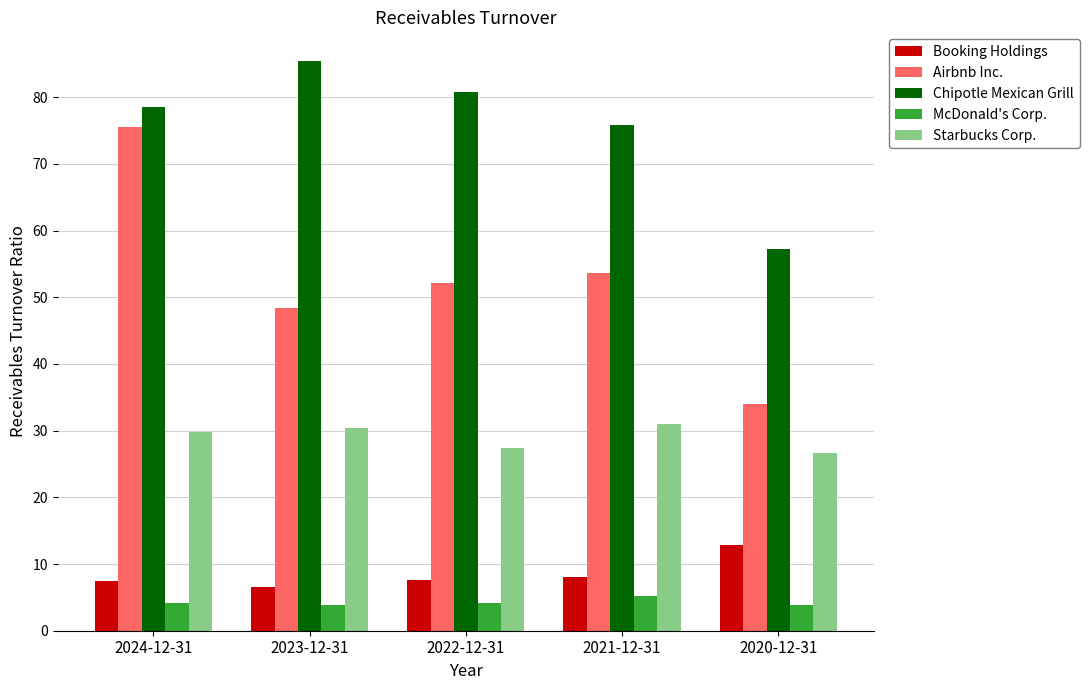

At which label does Booking Holdings reach its peak?

2020-12-31